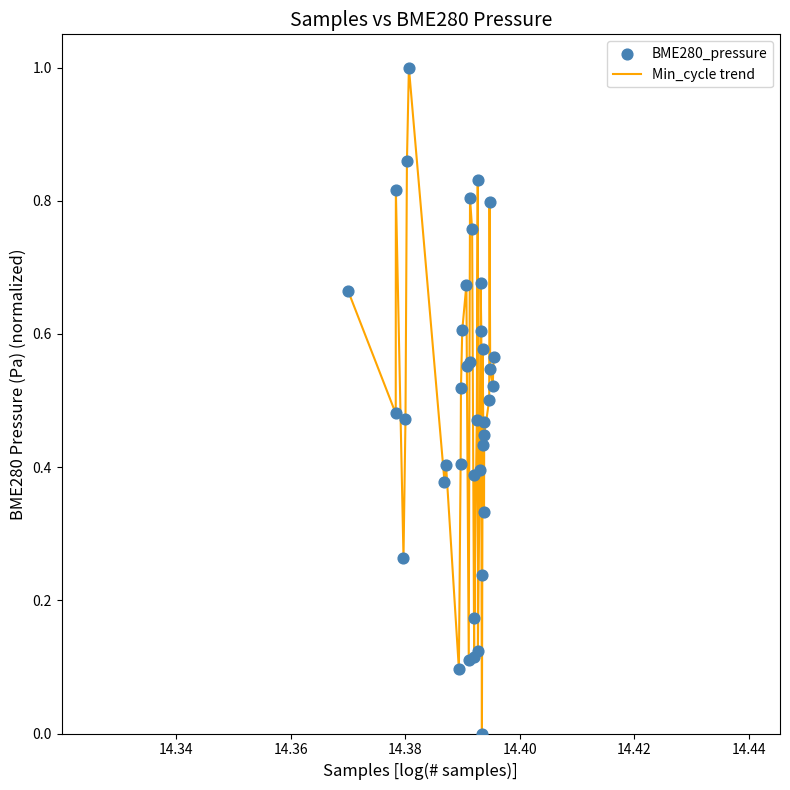

What is the difference between the maximum and minimum values?

1.0